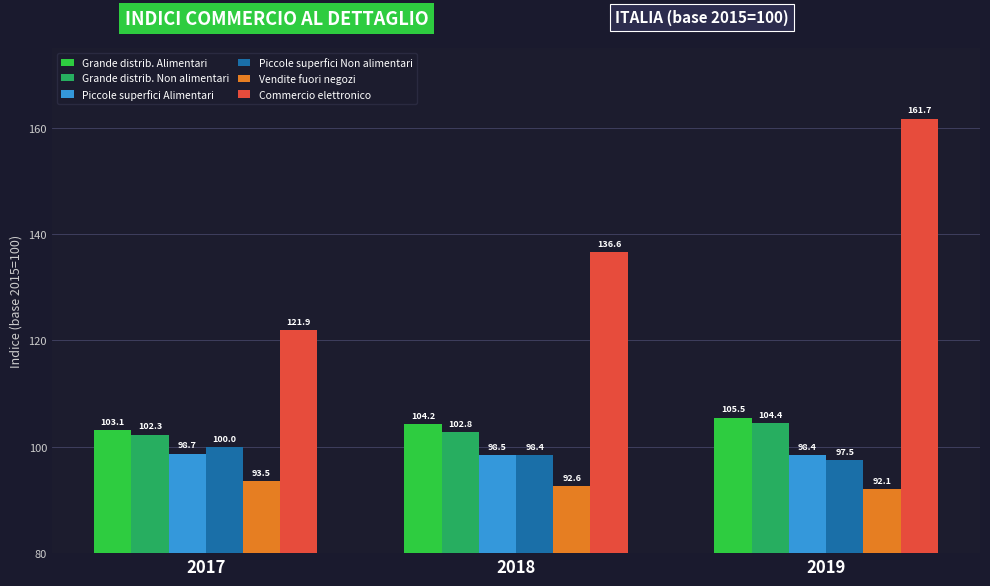

Is the value of Commercio elettronico at 2017 greater than the value of Grande distrib. Alimentari at 2019?

Yes